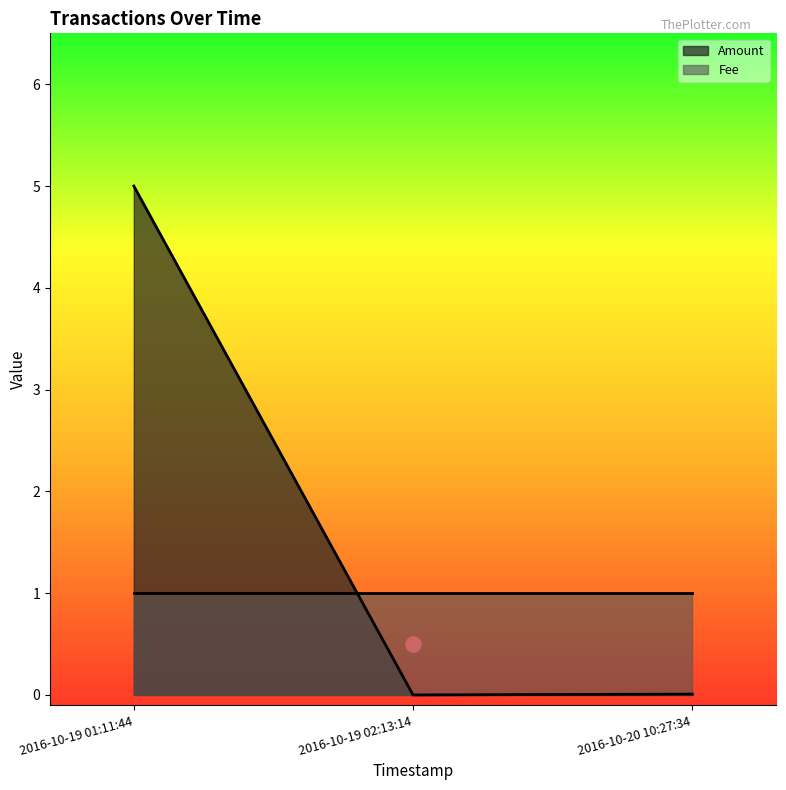

Which series has the widest spread of Y values?

Amount